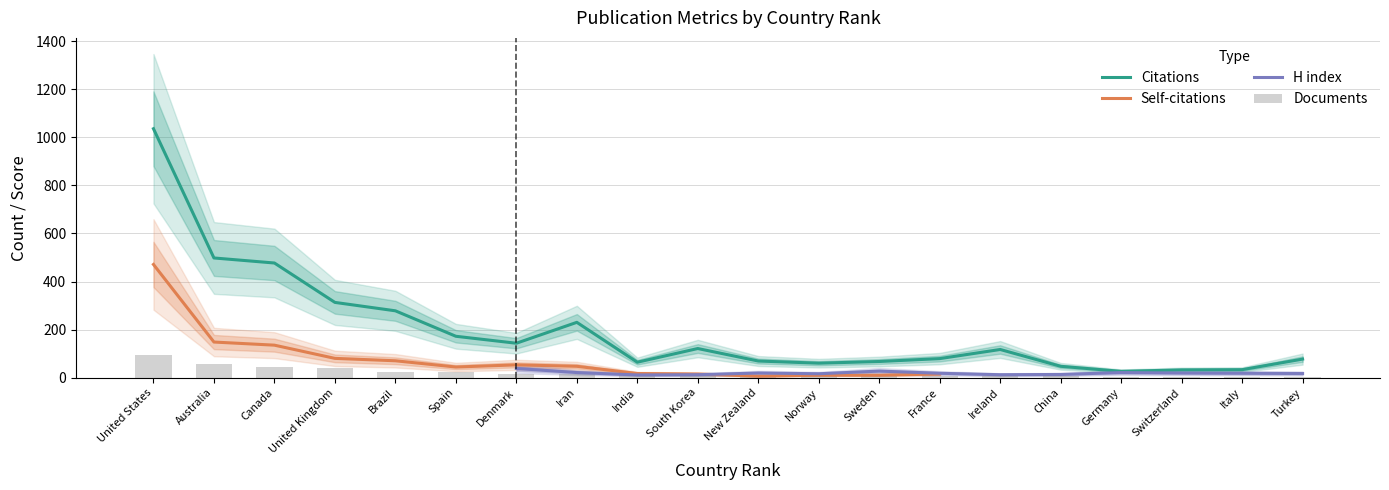

What is the sum of the Citations values at 6 and 17?

198.0